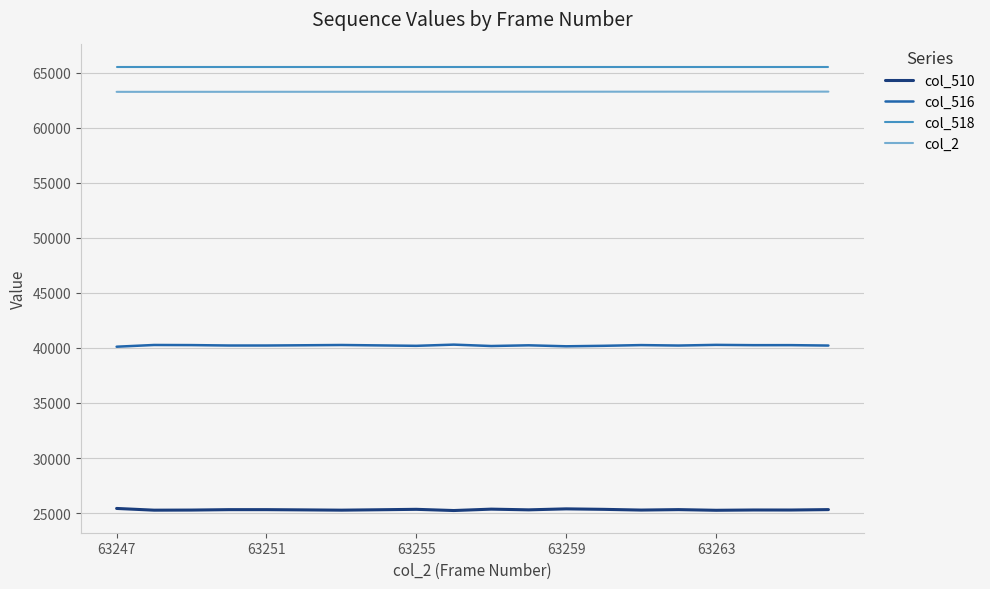

True or false: col_518 and col_2 intersect in this chart.

False